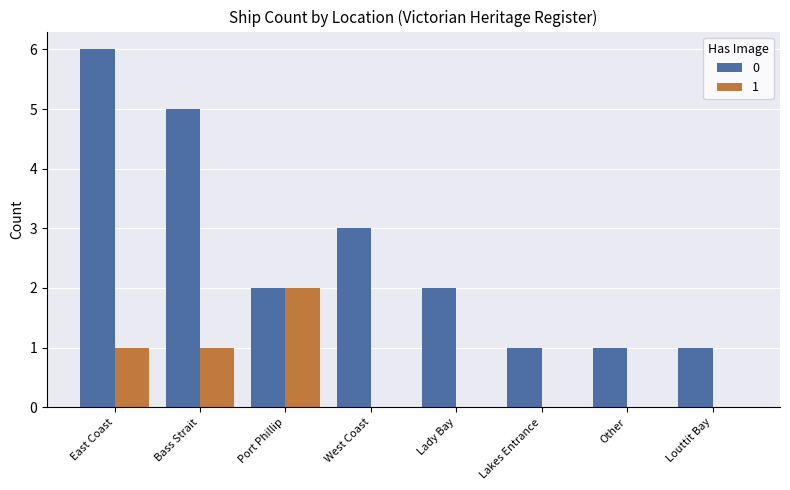

How many data points does each series have?

8